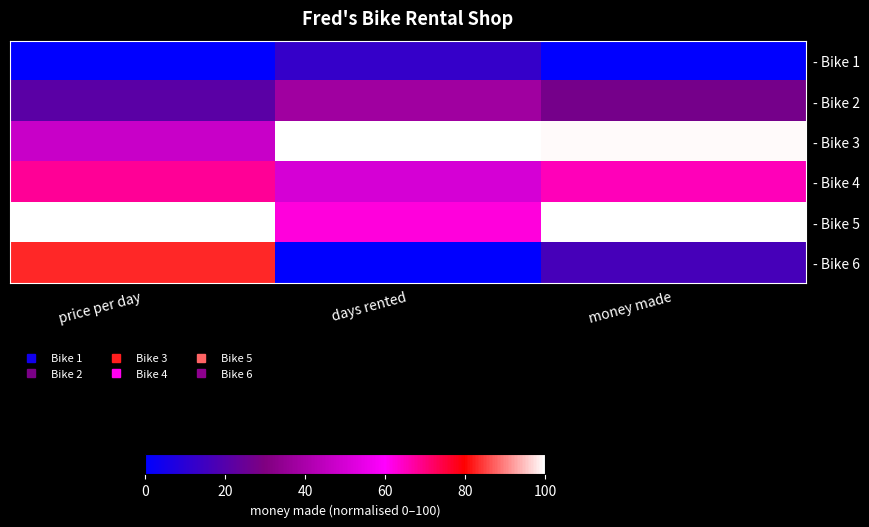

Which series changed the most between days rented and money made?

- Bike 5